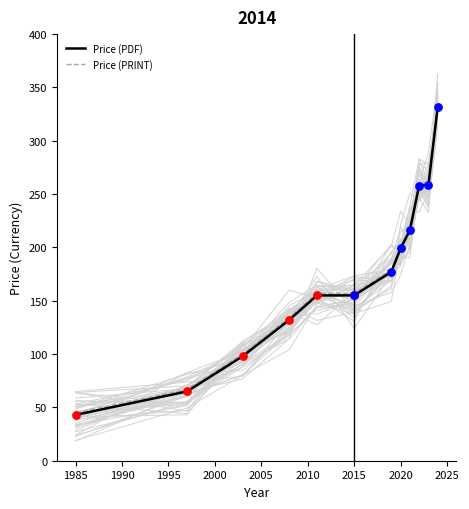

Is it true that Price (PRINT) equals 157.0 at 2015?

True